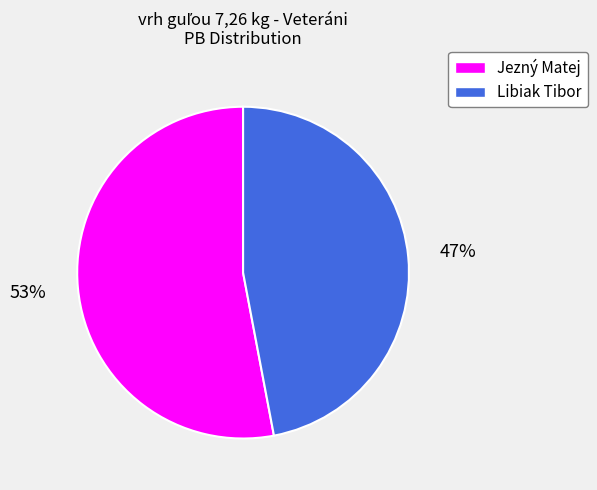

Is it true that Jezný Matej is 53% of the pie?

True